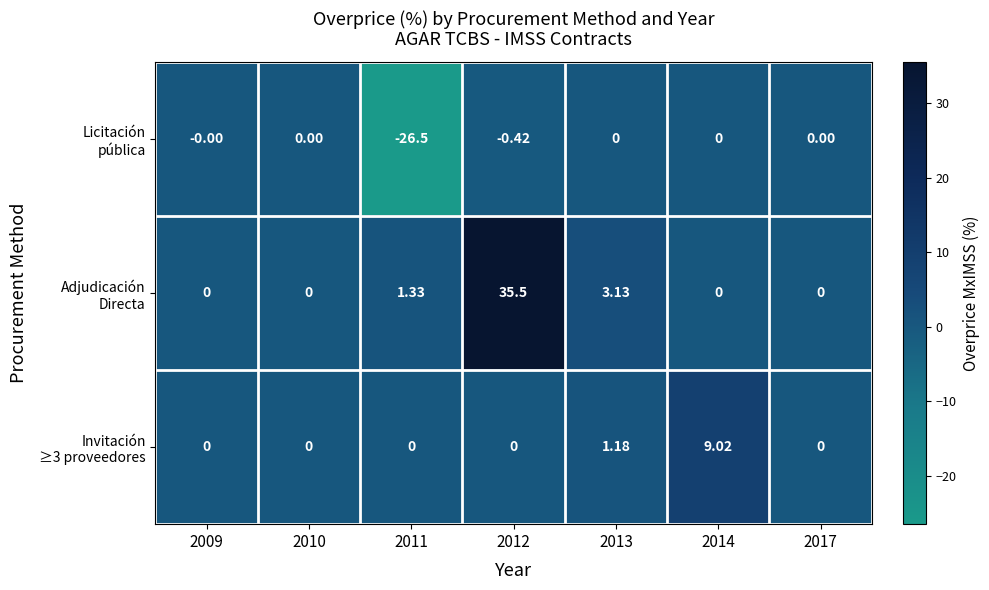

List the series in order of their overall mean, highest first.

Adjudicación Directa, Invitación ≥3 proveedores, Licitación pública